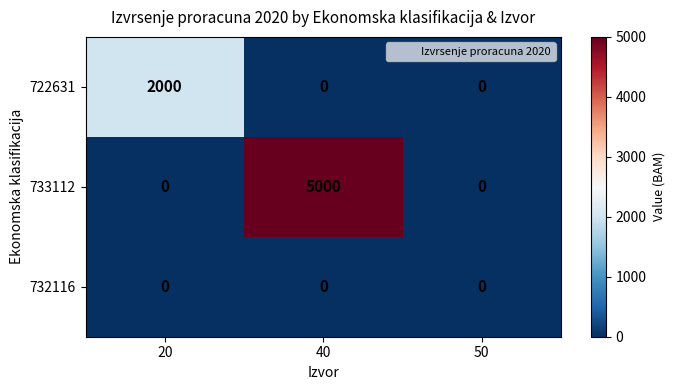

What is the maximum value shown in the chart?

5000